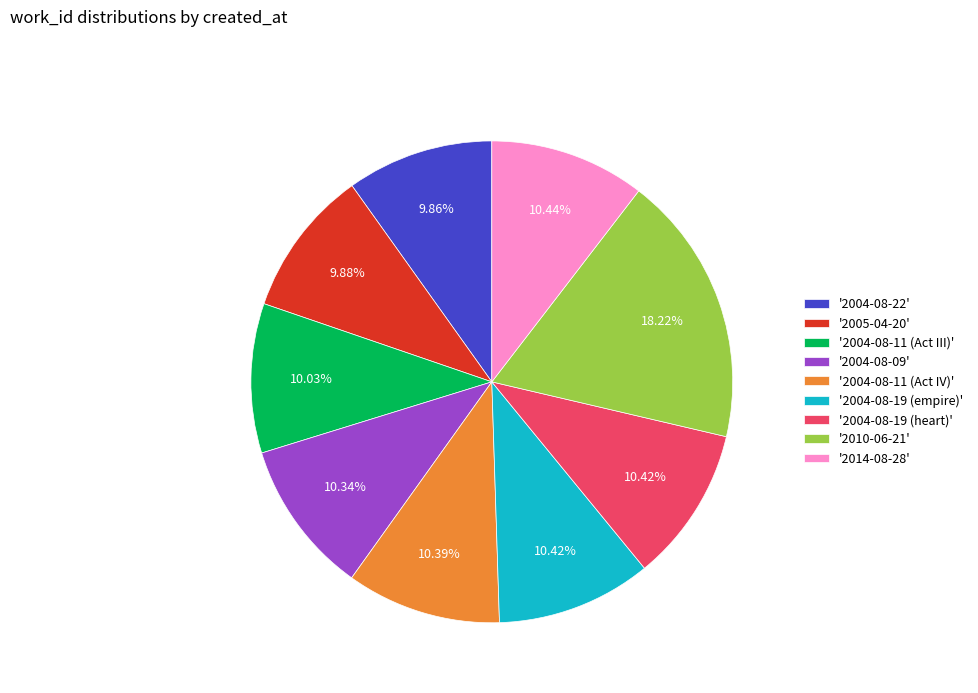

What is the ratio of the value at '2004-08-11 (Act IV)' to the value at '2010-06-21'?

0.6